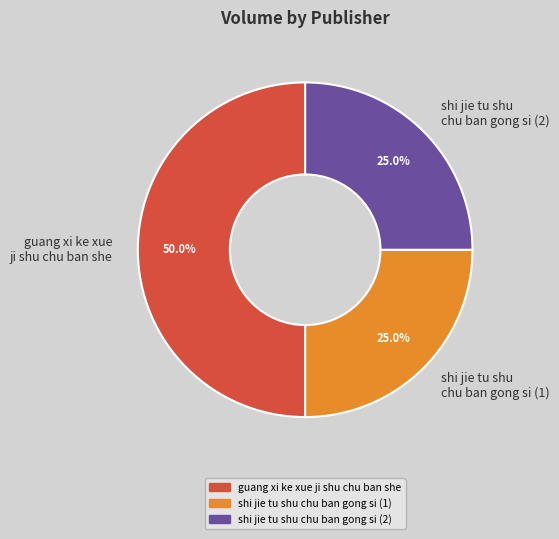

To the nearest percent, what percentage of the pie is guang xi ke xue ji shu chu ban she?

50%